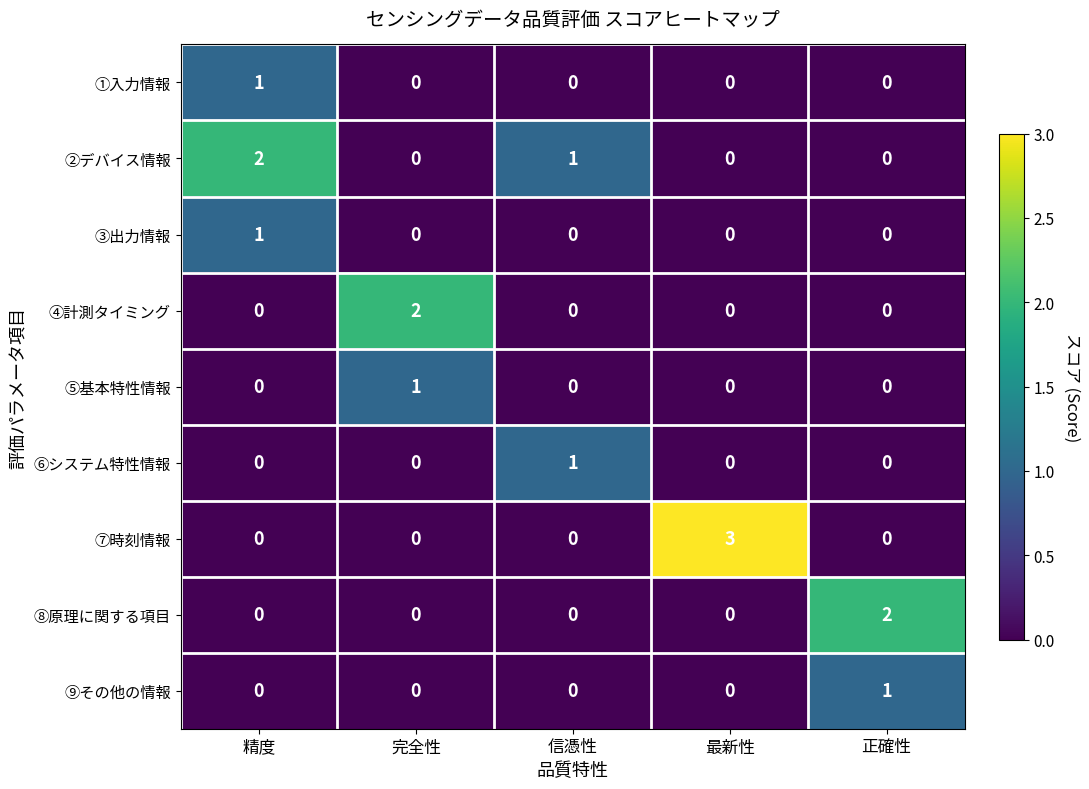

What is the greatest value displayed?

3